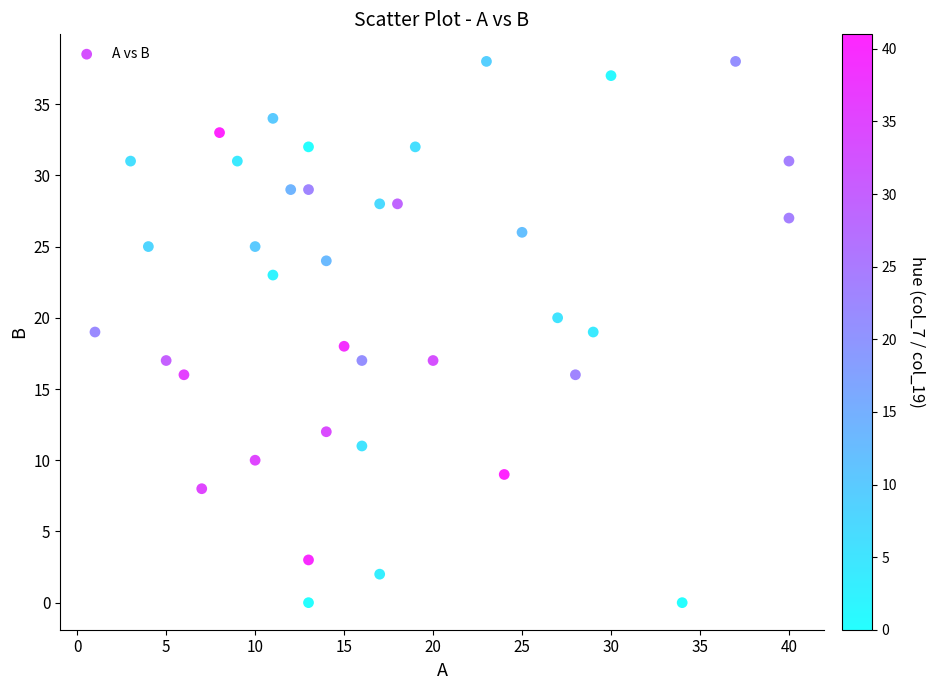

What is the range of X values (max minus min)?

39